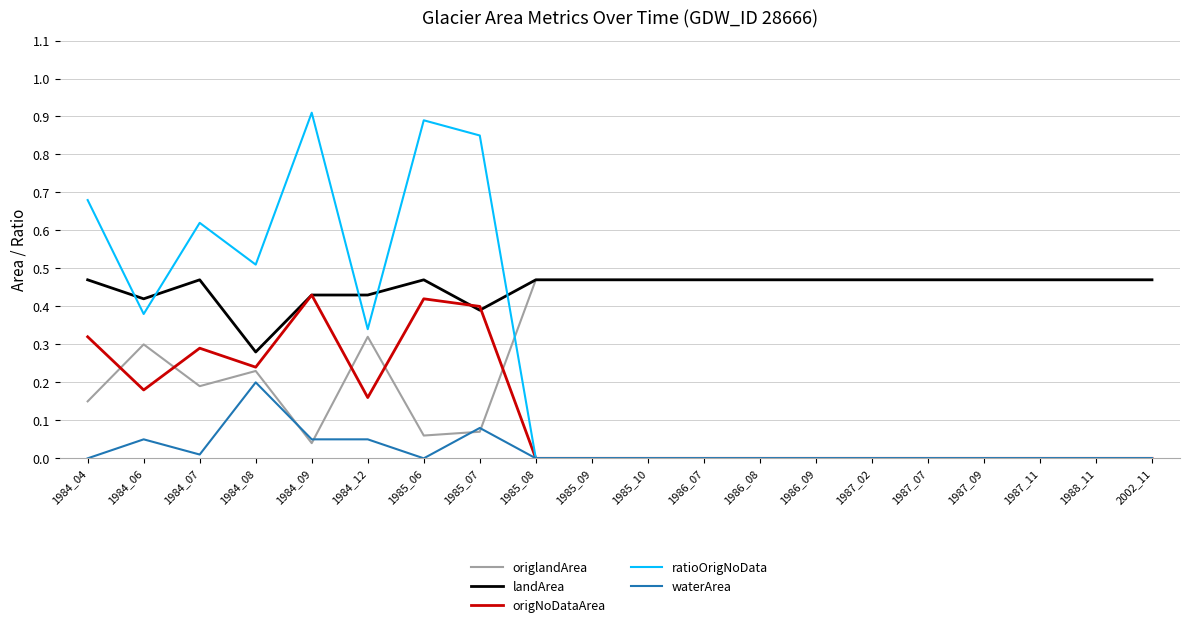

What is the total value across all series at 1985_06?

1.8